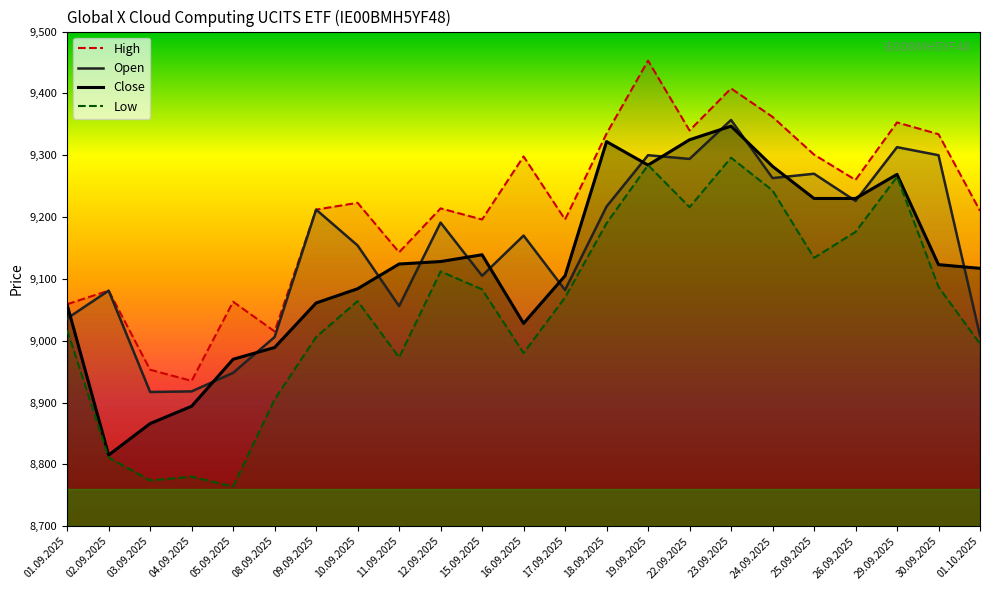

At which category does Low reach its first local peak?

04.09.2025